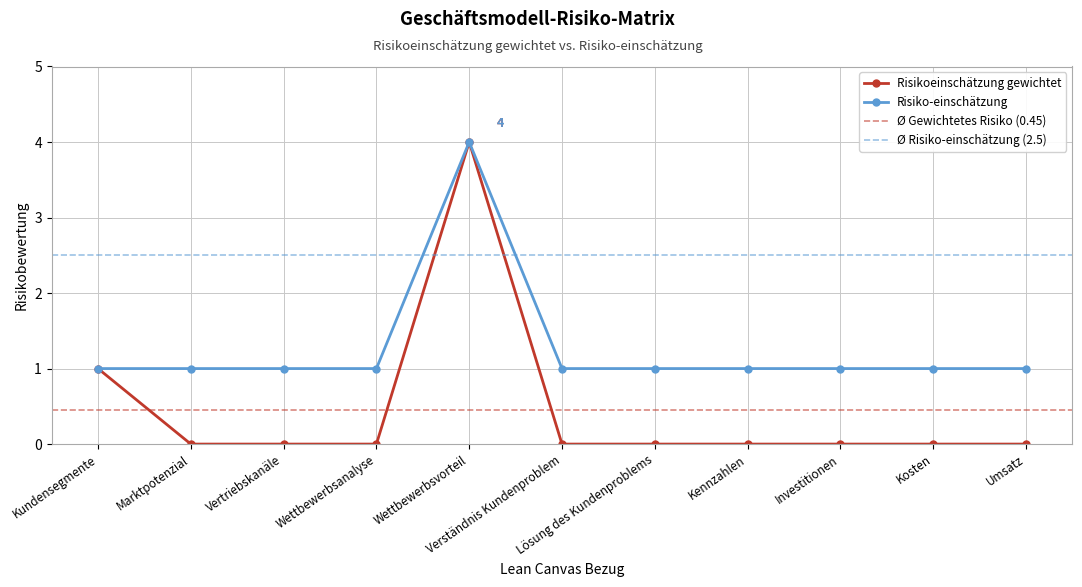

What is the total value across all series at Kundensegmente?

2